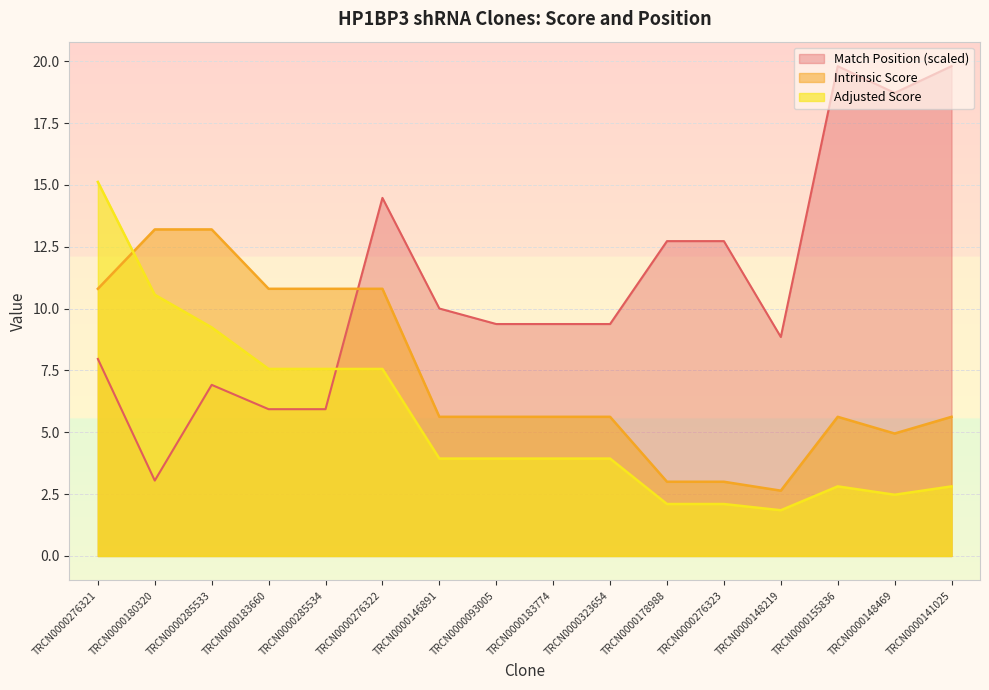

In Match Position, how many points are lower than both neighbors (excluding endpoints)?

3